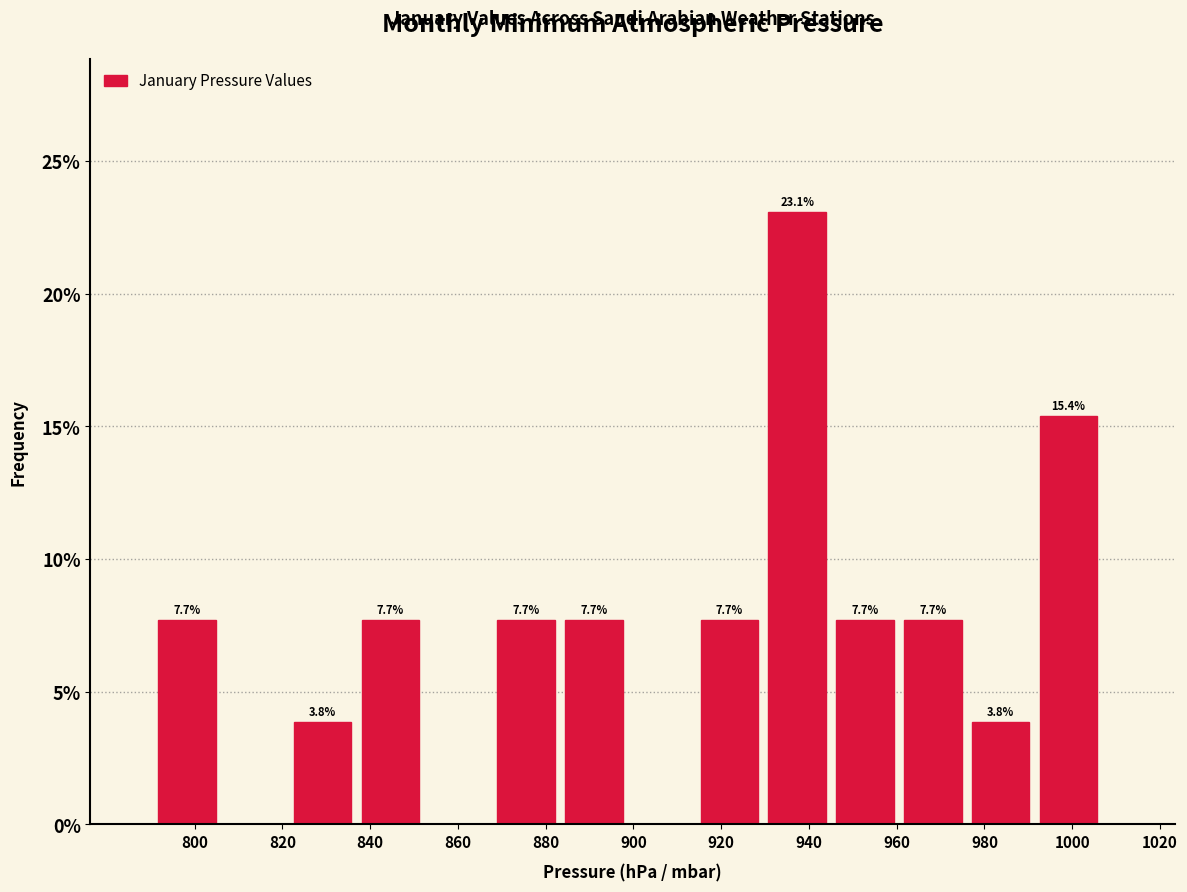

Over which range of the x-axis is the bar tallest?

930 to 946